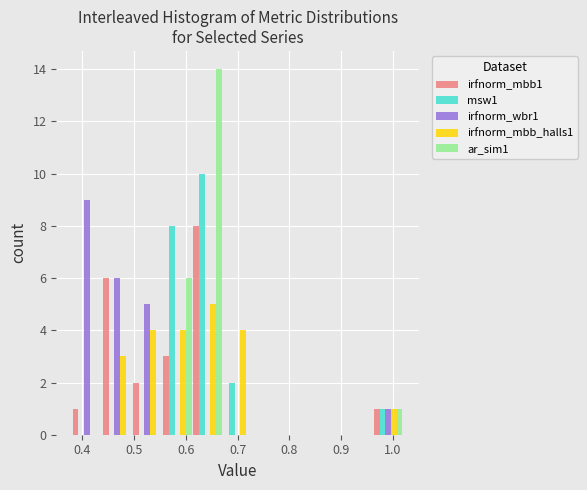

Reading left to right, list every range on the x-axis with the height of the bar of each series over it. Neither the bar edges nor the heights are printed on the chart, so give them approximately, as read against the axes.

0.38 to 0.44: irfnorm_mbb1=1	msw1=0	irfnorm_wbr1=9	irfnorm_mbb_halls1=0	ar_sim1=0
0.44 to 0.50: irfnorm_mbb1=6	msw1=0	irfnorm_wbr1=6	irfnorm_mbb_halls1=3	ar_sim1=0
0.50 to 0.55: irfnorm_mbb1=2	msw1=0	irfnorm_wbr1=5	irfnorm_mbb_halls1=4	ar_sim1=0
0.55 to 0.61: irfnorm_mbb1=3	msw1=8	irfnorm_wbr1=0	irfnorm_mbb_halls1=4	ar_sim1=6
0.61 to 0.67: irfnorm_mbb1=8	msw1=10	irfnorm_wbr1=0	irfnorm_mbb_halls1=5	ar_sim1=14
0.67 to 0.73: irfnorm_mbb1=0	msw1=2	irfnorm_wbr1=0	irfnorm_mbb_halls1=4	ar_sim1=0
0.73 to 0.79: irfnorm_mbb1=0	msw1=0	irfnorm_wbr1=0	irfnorm_mbb_halls1=0	ar_sim1=0
0.79 to 0.85: irfnorm_mbb1=0	msw1=0	irfnorm_wbr1=0	irfnorm_mbb_halls1=0	ar_sim1=0
0.85 to 0.90: irfnorm_mbb1=0	msw1=0	irfnorm_wbr1=0	irfnorm_mbb_halls1=0	ar_sim1=0
0.90 to 0.96: irfnorm_mbb1=0	msw1=0	irfnorm_wbr1=0	irfnorm_mbb_halls1=0	ar_sim1=0
0.96 to 1.02: irfnorm_mbb1=1	msw1=1	irfnorm_wbr1=1	irfnorm_mbb_halls1=1	ar_sim1=1